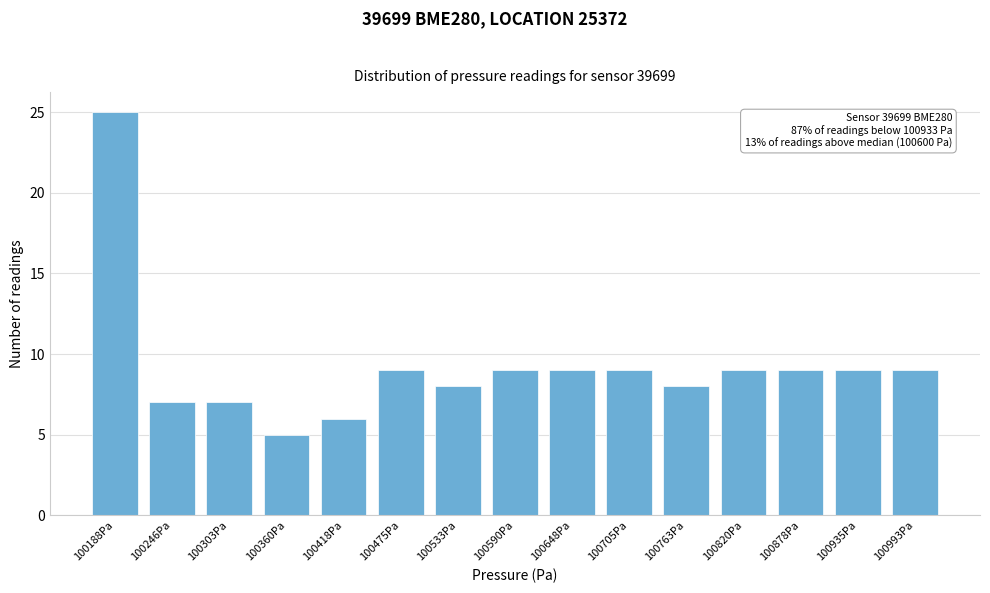

Reading left to right, what are all the values shown in this chart?

25	7	7	5	6	9	8	9	9	9	8	9	9	9	9